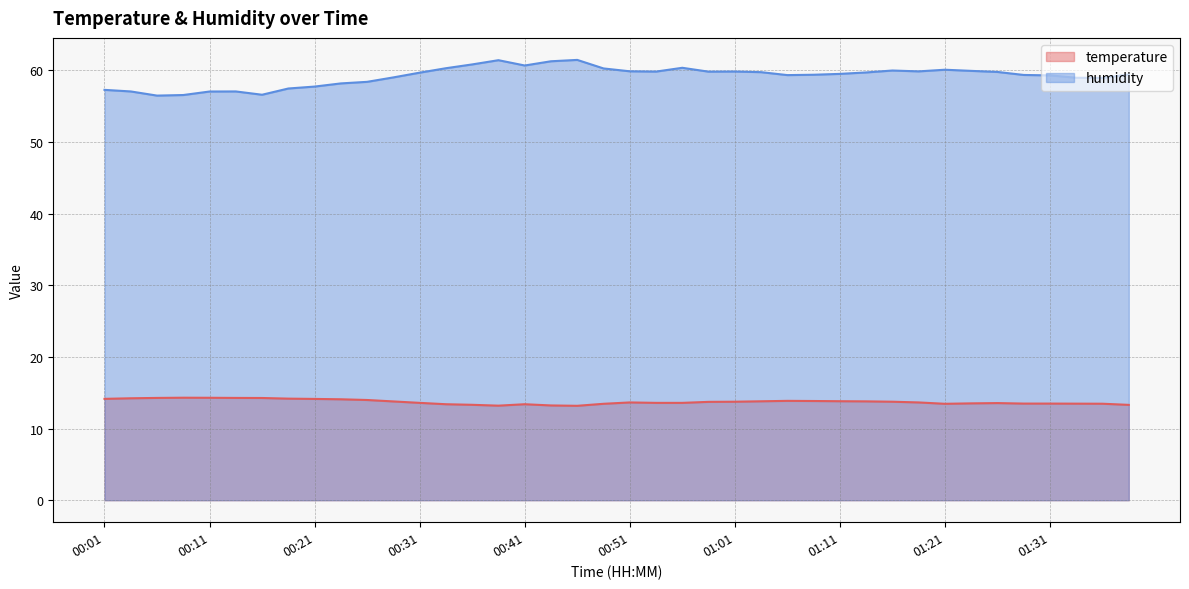

The value of humidity at 00:24 is 40.5. True or false?

False